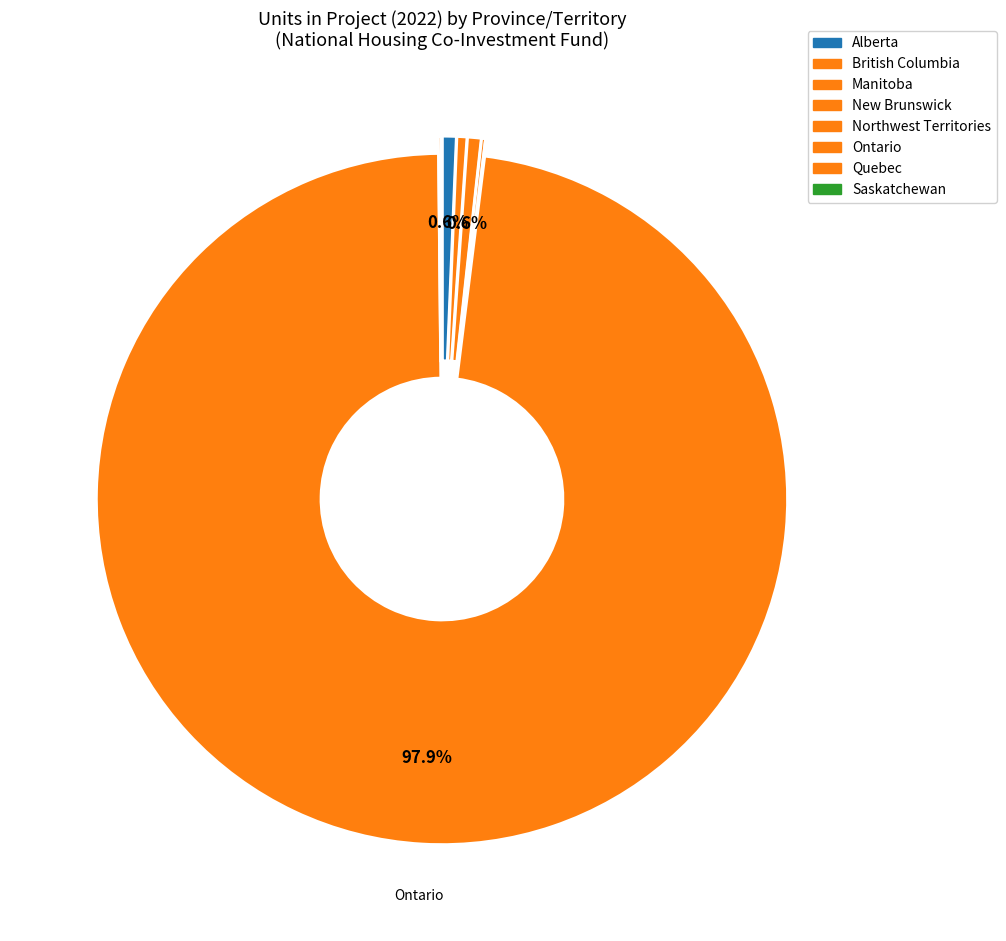

Which slice is the largest?

Ontario